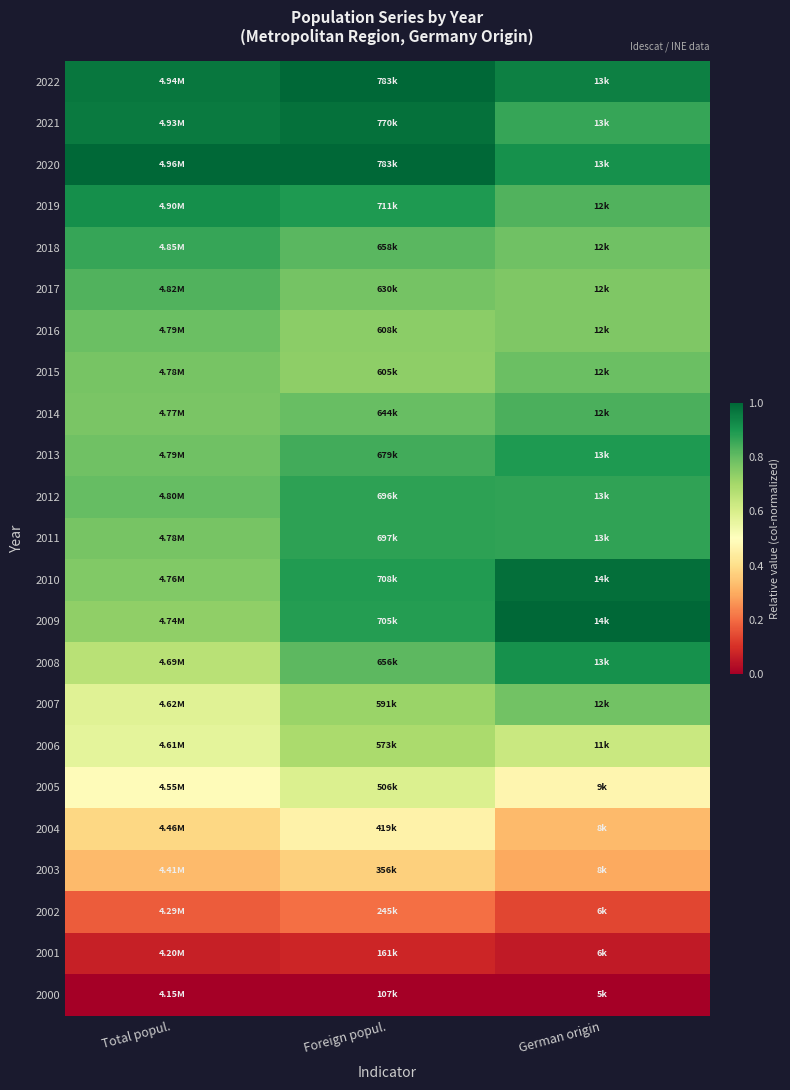

Reading left to right, what are all the values shown in this chart?

2022: Total popul.=1.0	Foreign popul.=1.0	German origin=0.9
2021: Total popul.=1.0	Foreign popul.=1.0	German origin=0.9
2020: Total popul.=1.0	Foreign popul.=1.0	German origin=0.9
2019: Total popul.=0.9	Foreign popul.=0.9	German origin=0.8
2018: Total popul.=0.9	Foreign popul.=0.8	German origin=0.8
2017: Total popul.=0.8	Foreign popul.=0.8	German origin=0.8
2016: Total popul.=0.8	Foreign popul.=0.7	German origin=0.8
2015: Total popul.=0.8	Foreign popul.=0.7	German origin=0.8
2014: Total popul.=0.8	Foreign popul.=0.8	German origin=0.8
2013: Total popul.=0.8	Foreign popul.=0.8	German origin=0.9
2012: Total popul.=0.8	Foreign popul.=0.9	German origin=0.9
2011: Total popul.=0.8	Foreign popul.=0.9	German origin=0.9
2010: Total popul.=0.8	Foreign popul.=0.9	German origin=1.0
2009: Total popul.=0.7	Foreign popul.=0.9	German origin=1.0
2008: Total popul.=0.7	Foreign popul.=0.8	German origin=0.9
2007: Total popul.=0.6	Foreign popul.=0.7	German origin=0.8
2006: Total popul.=0.6	Foreign popul.=0.7	German origin=0.6
2005: Total popul.=0.5	Foreign popul.=0.6	German origin=0.5
2004: Total popul.=0.4	Foreign popul.=0.5	German origin=0.3
2003: Total popul.=0.3	Foreign popul.=0.4	German origin=0.3
2002: Total popul.=0.2	Foreign popul.=0.2	German origin=0.1
2001: Total popul.=0.1	Foreign popul.=0.1	German origin=0.1
2000: Total popul.=0.0	Foreign popul.=0.0	German origin=0.0